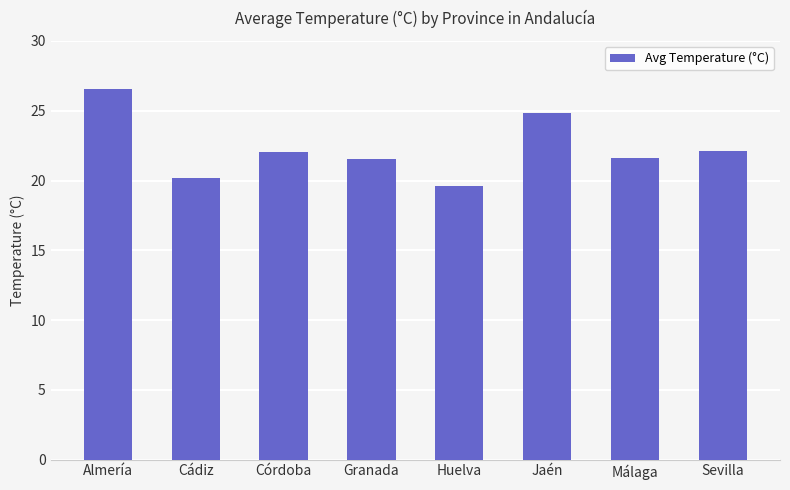

What position from the right is Cádiz?

7